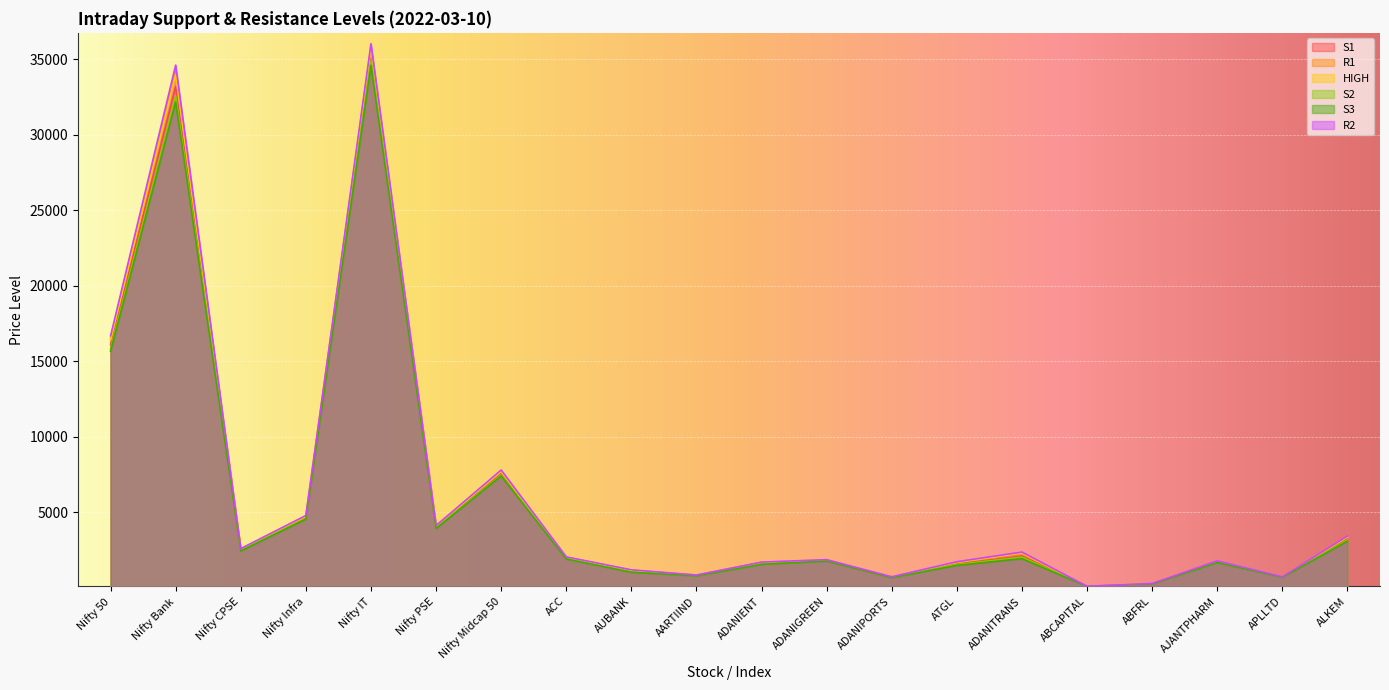

At AARTIIND, list the series in order from largest to smallest.

R2, R1, HIGH, S1, S2, S3